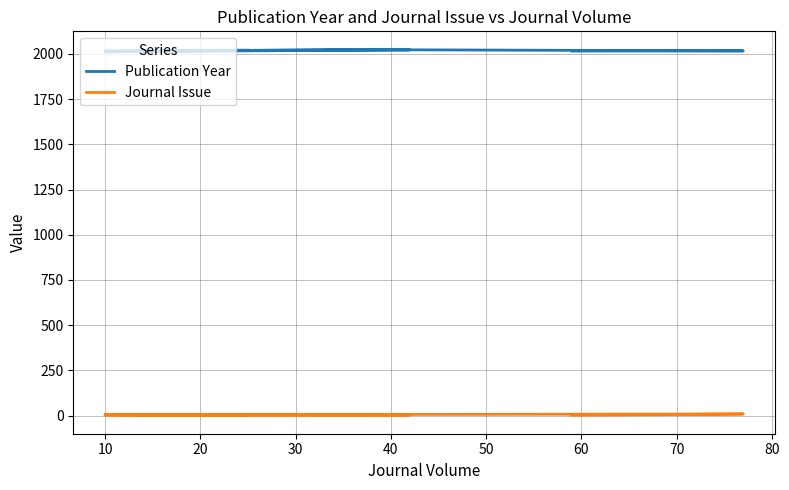

How many lines are shown in the chart?

2